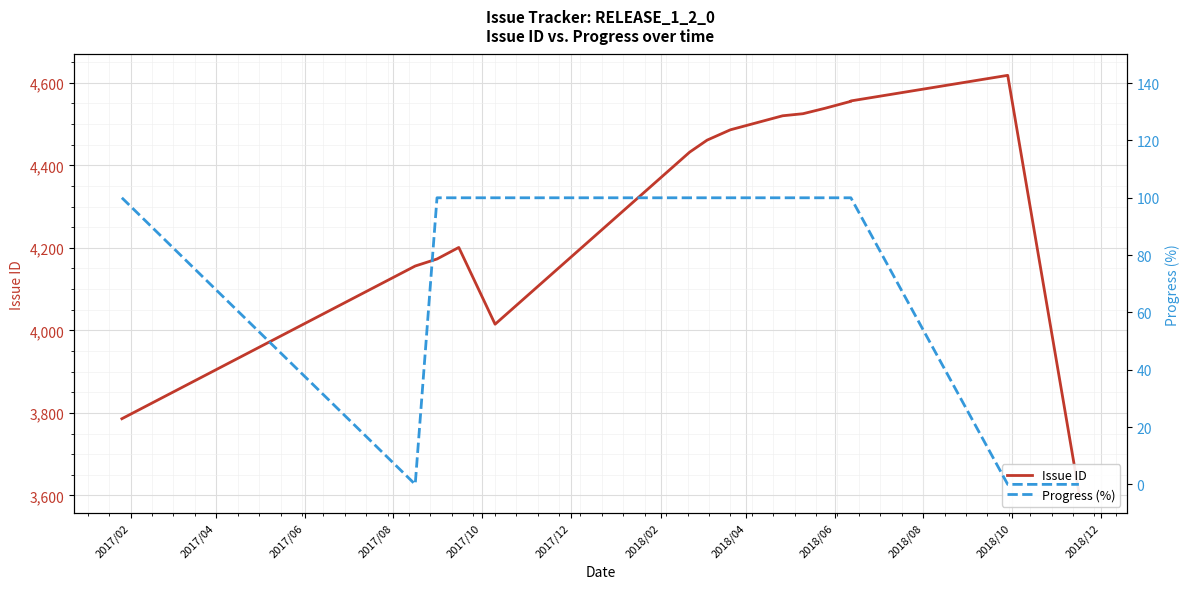

How many positive values does the Progress (%) series have?

12